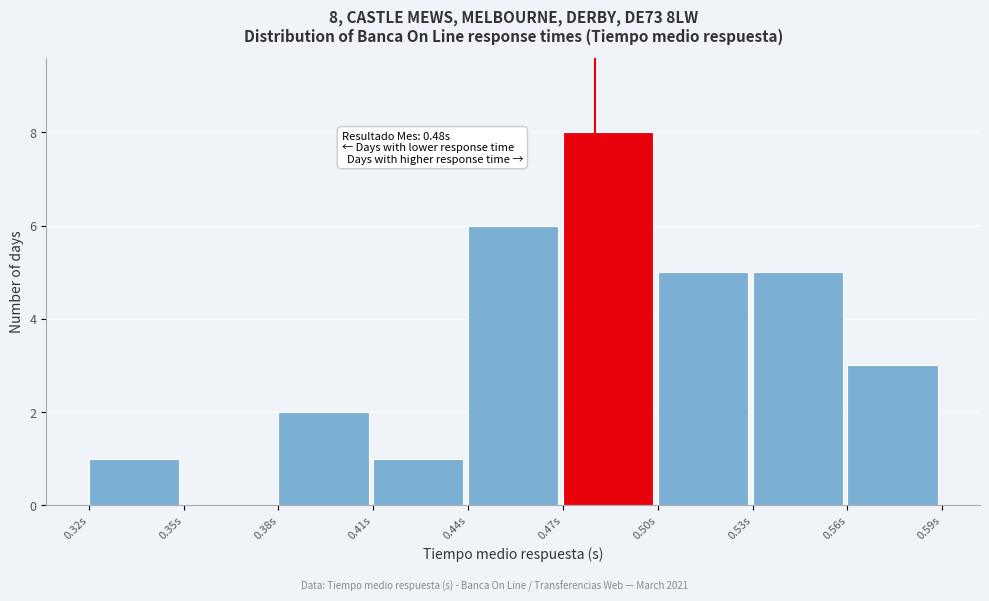

Over which range of the x-axis is the bar tallest?

0.47 to 0.50